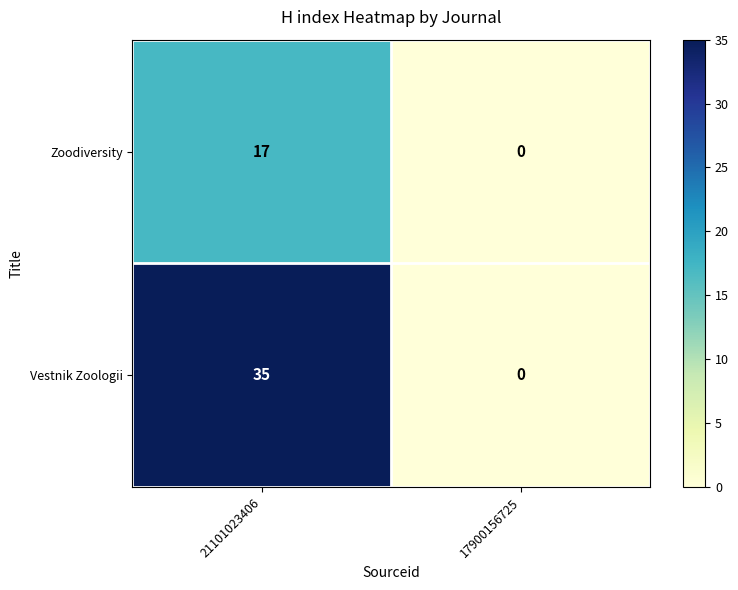

Which series changed the most between 21101023406 and 17900156725?

Vestnik Zoologii